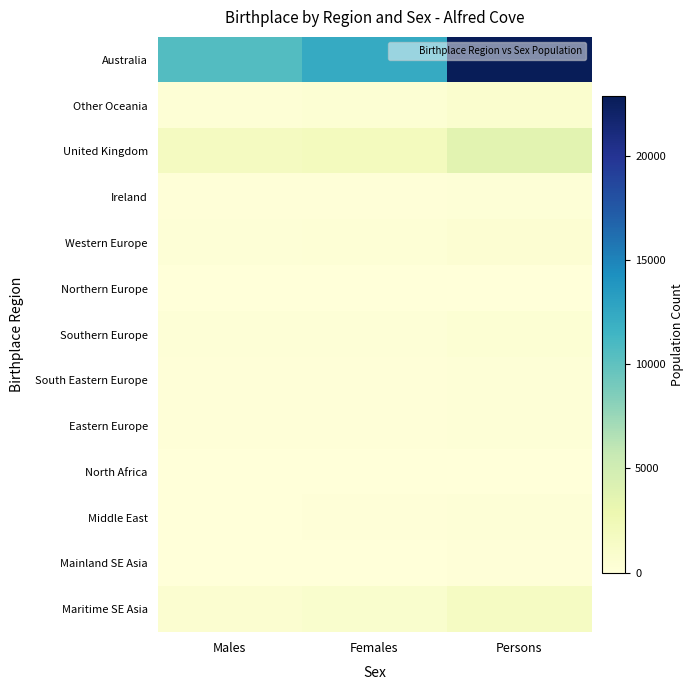

Which series changed the most between Males and Females?

Australia